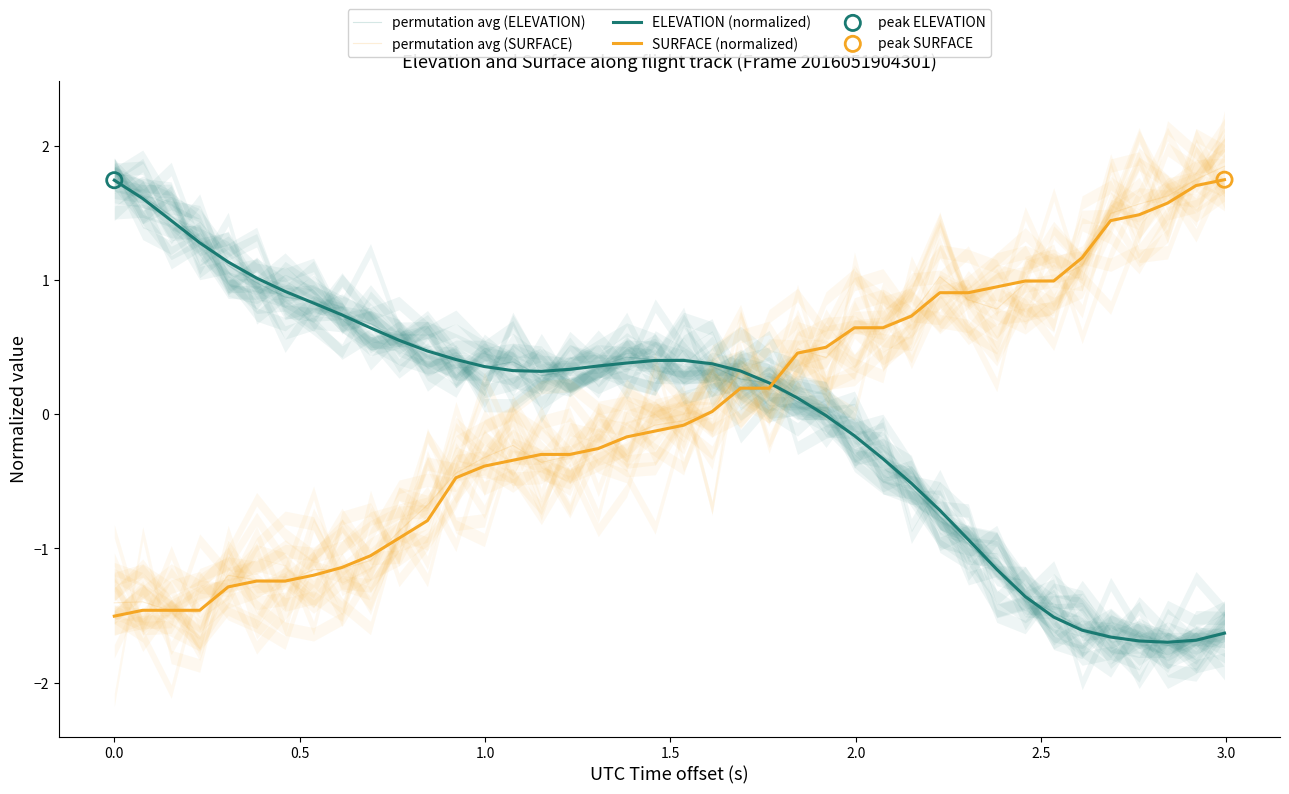

Is the value of permutation avg (ELEVATION) at 20 greater than the value of SURFACE (normalized) at 20?

Yes